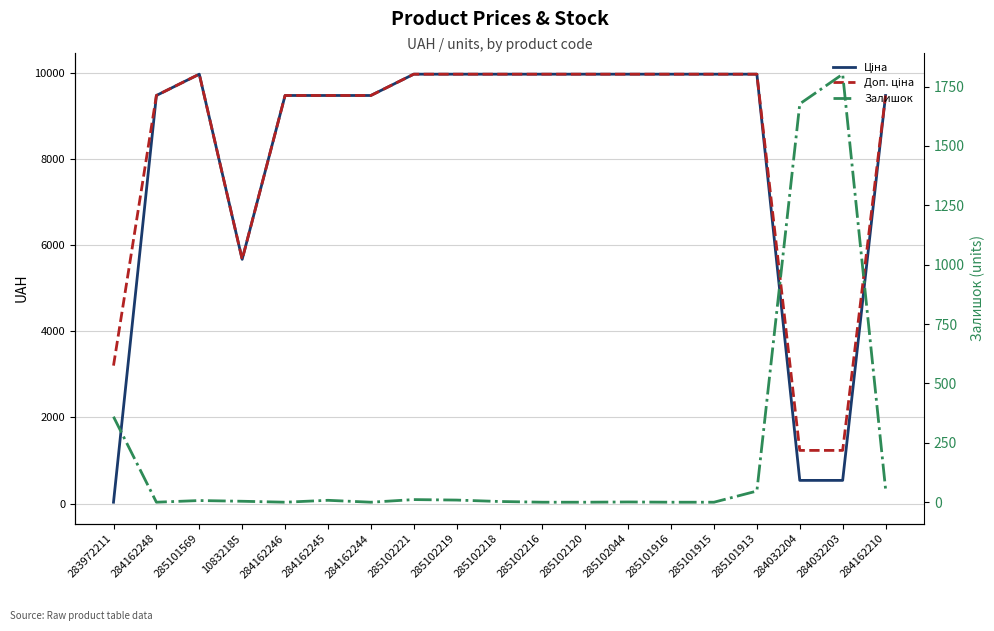

Reading left to right, extract all data points from this chart.

Ціна: 32.0	9480.1	9975.0	5673.8	9480.1	9480.1	9480.1	9975.0	9975.0	9975.0	9975.0	9975.0	9975.0	9975.0	9975.0	9975.0	539.0	539.0	9480.1
Доп. ціна: 3205.0	9480.1	9975.0	5673.8	9480.1	9480.1	9480.1	9975.0	9975.0	9975.0	9975.0	9975.0	9975.0	9975.0	9975.0	9975.0	1235.4	1235.4	9480.1
Залишок: 360.0	0.0	7.0	4.0	0.0	8.0	0.0	11.0	9.0	3.0	0.0	0.0	1.0	0.0	0.0	47.0	1677.0	1802.0	56.0